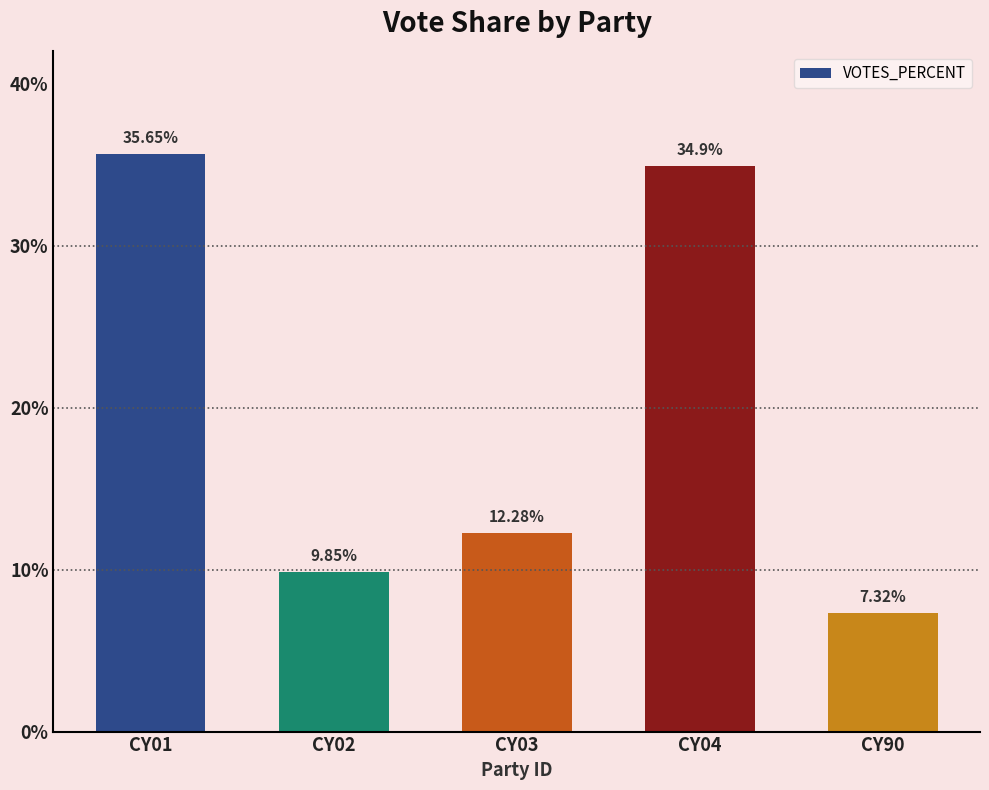

The value at CY01 is 51.3. True or false?

False